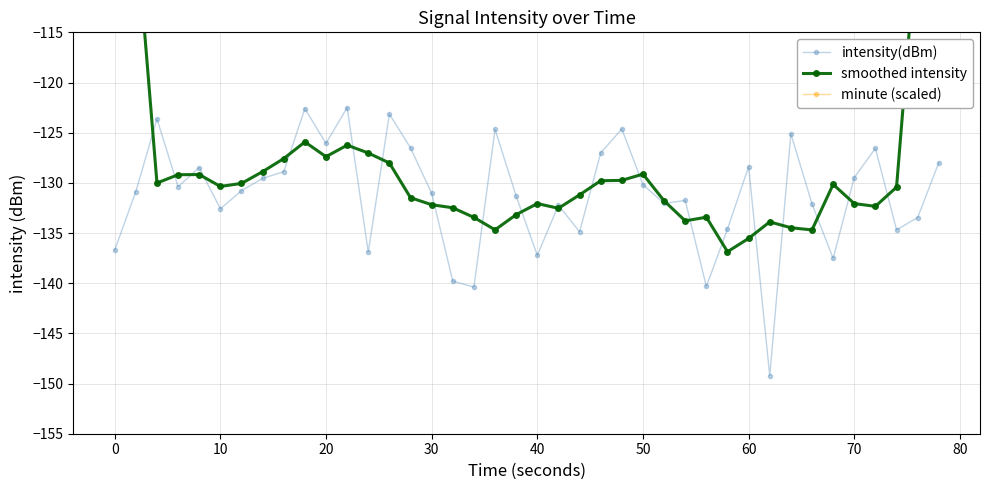

What is the average value of the minute (scaled) series?

-1.7